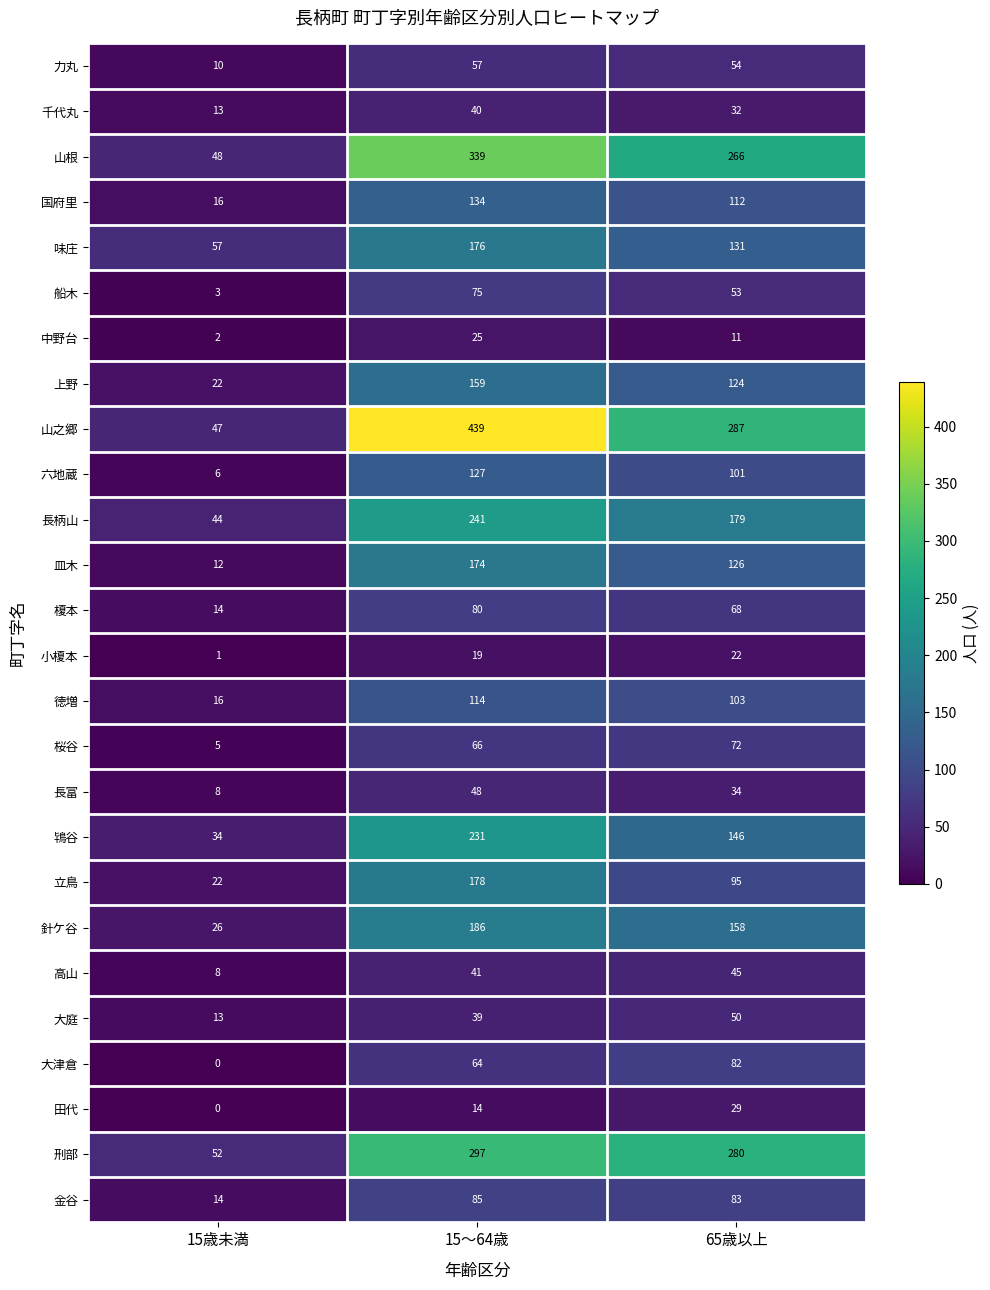

What is the difference between the 千代丸 values at 65歳以上 and 15～64歳?

8